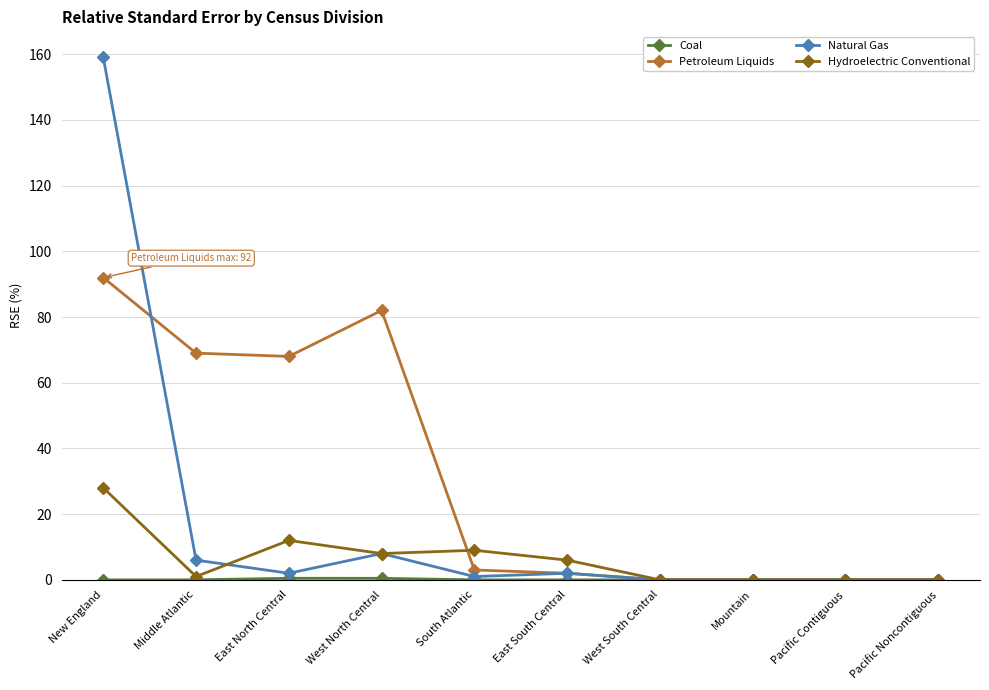

What is the maximum value shown in the chart?

159.0